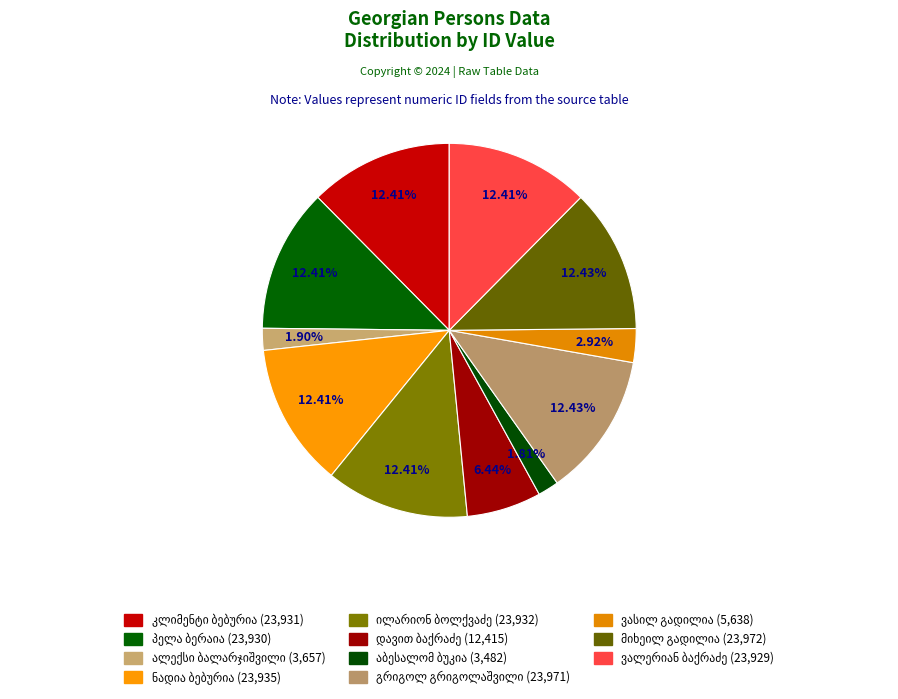

Does ალექსი ბალარჯიშვილი represent more than half of the total?

No